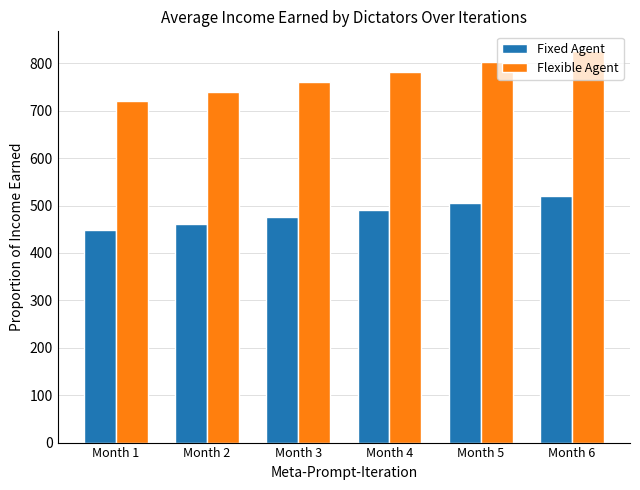

Reading left to right, list all the values displayed in this chart.

Fixed Agent: 448.6	462.0	475.7	489.9	504.4	519.3
Flexible Agent: 719.6	739.7	760.5	781.8	803.6	826.1